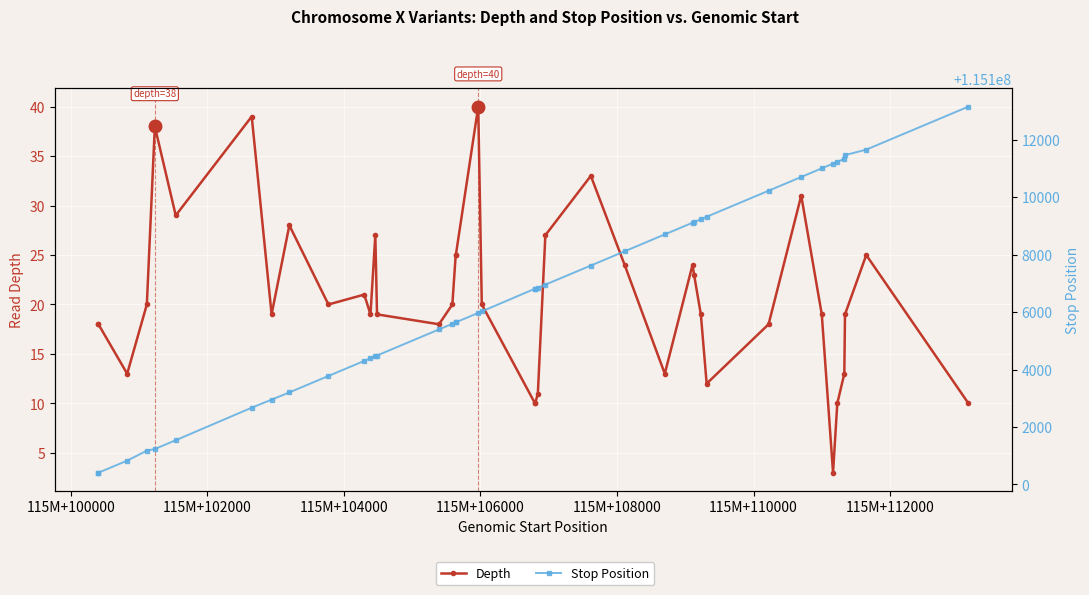

How many values in the Stop Position series are below 115106812?

20